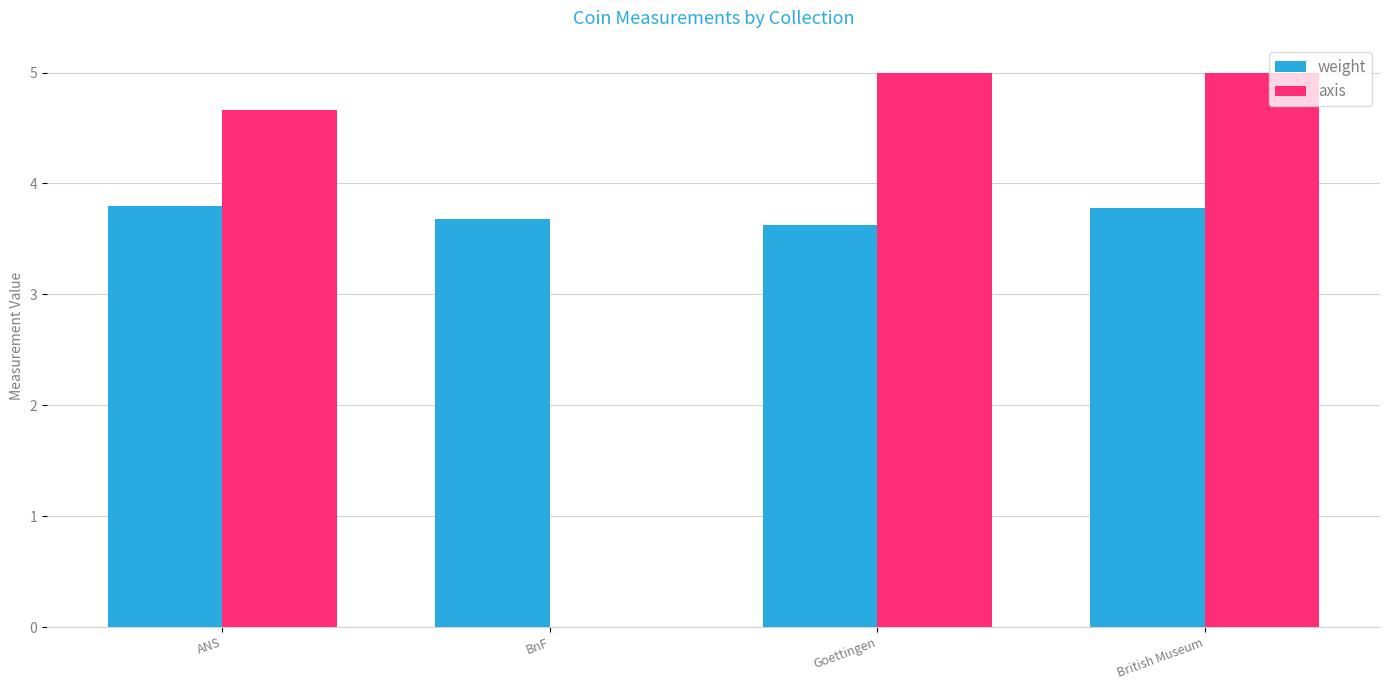

What is the total value across all series at British Museum?

8.8